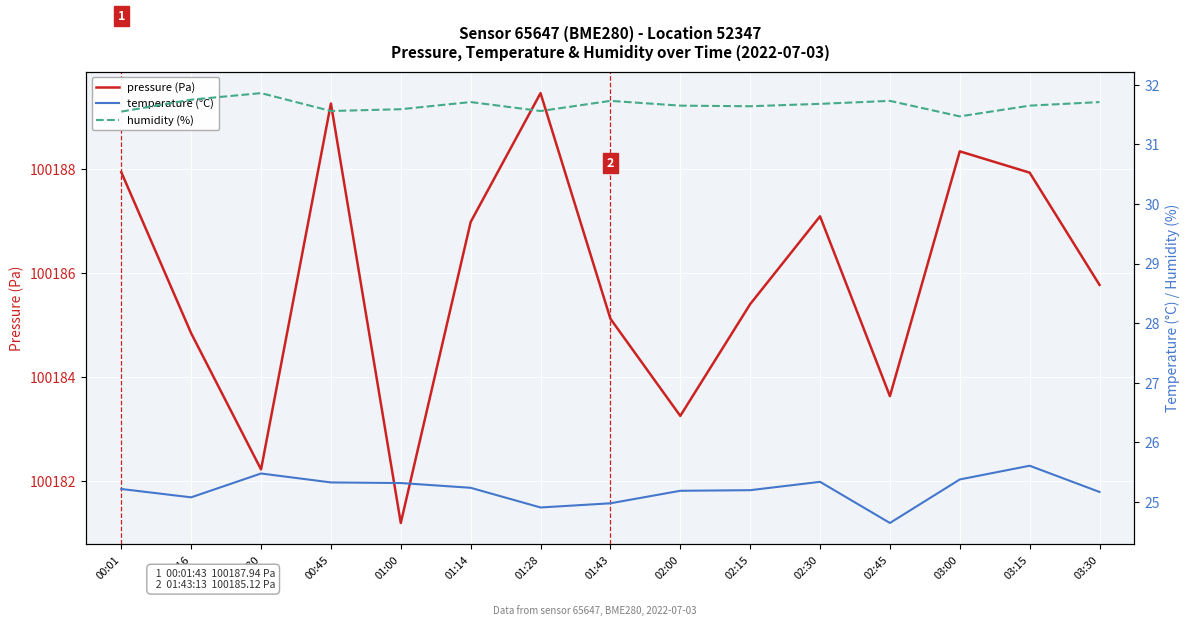

Between 00:16 and 00:30, which series saw the biggest shift?

pressure (Pa)